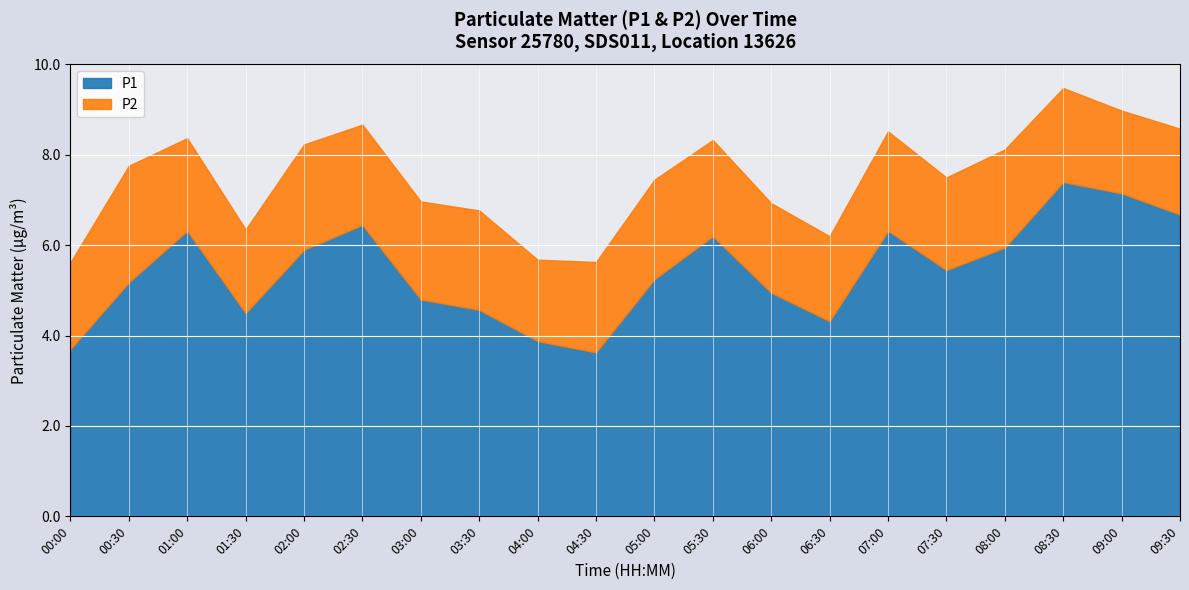

What is the sum of all P1 values?

108.6